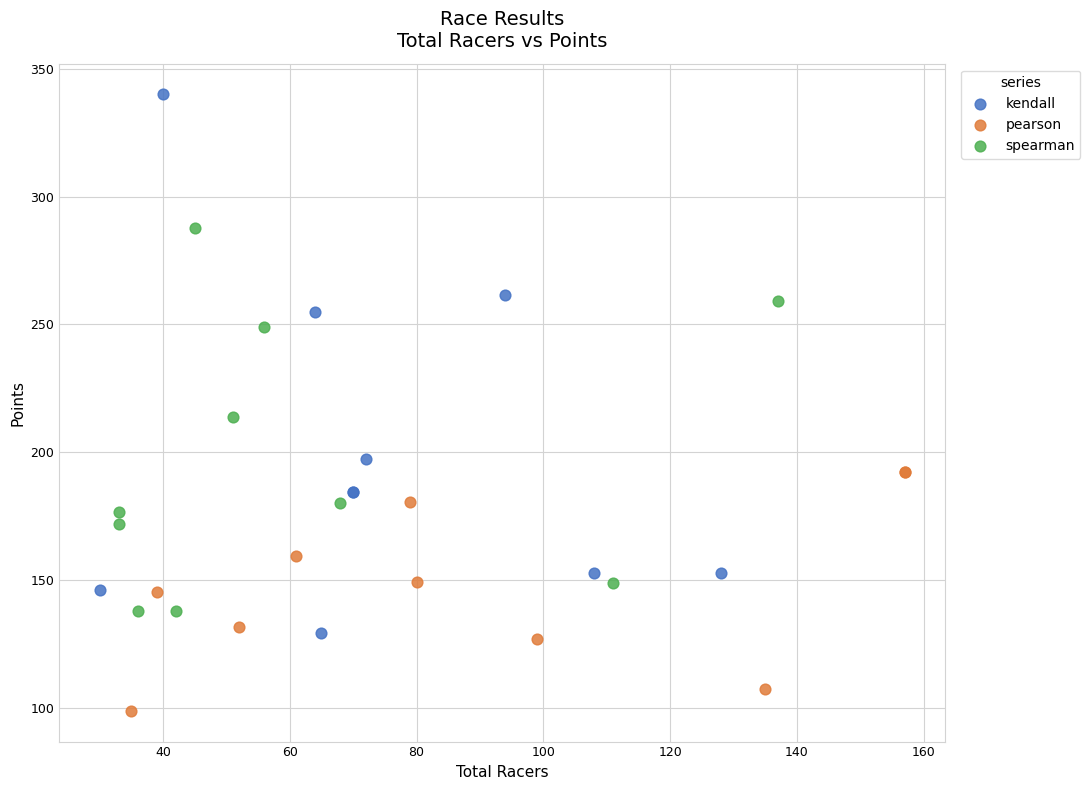

Which series reaches the maximum Y coordinate?

kendall